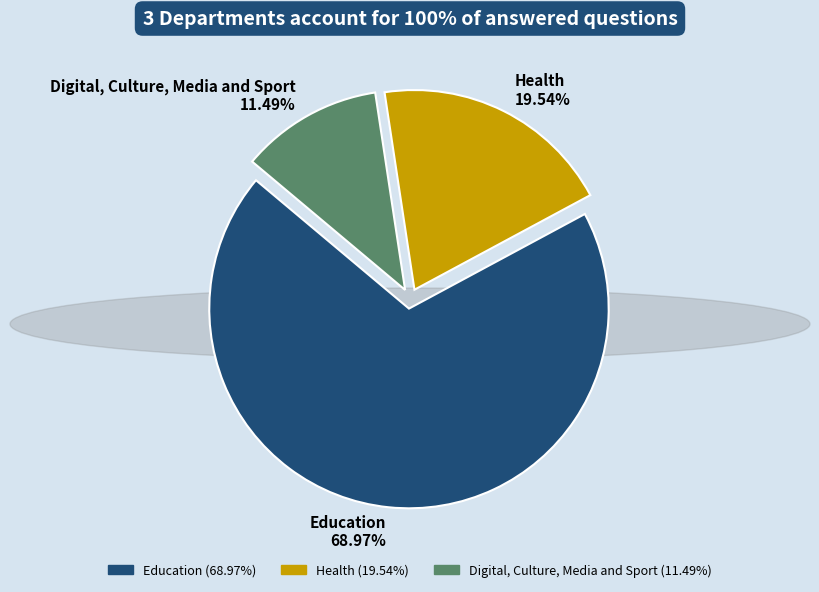

True or false: Health accounts for 11% of the total.

False